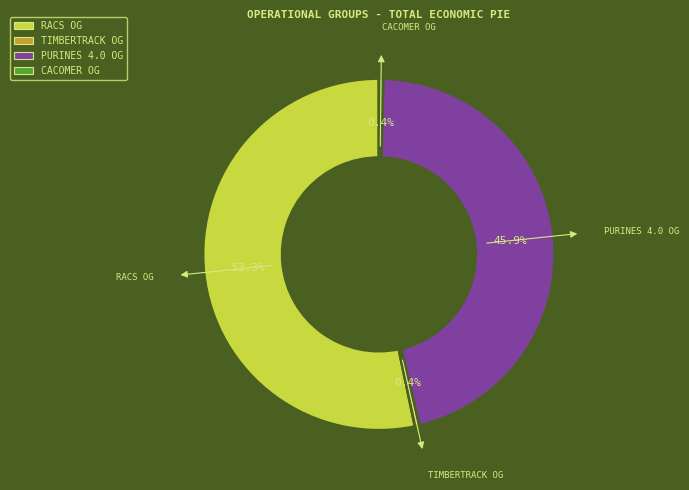

Is there a majority slice in this chart?

Yes